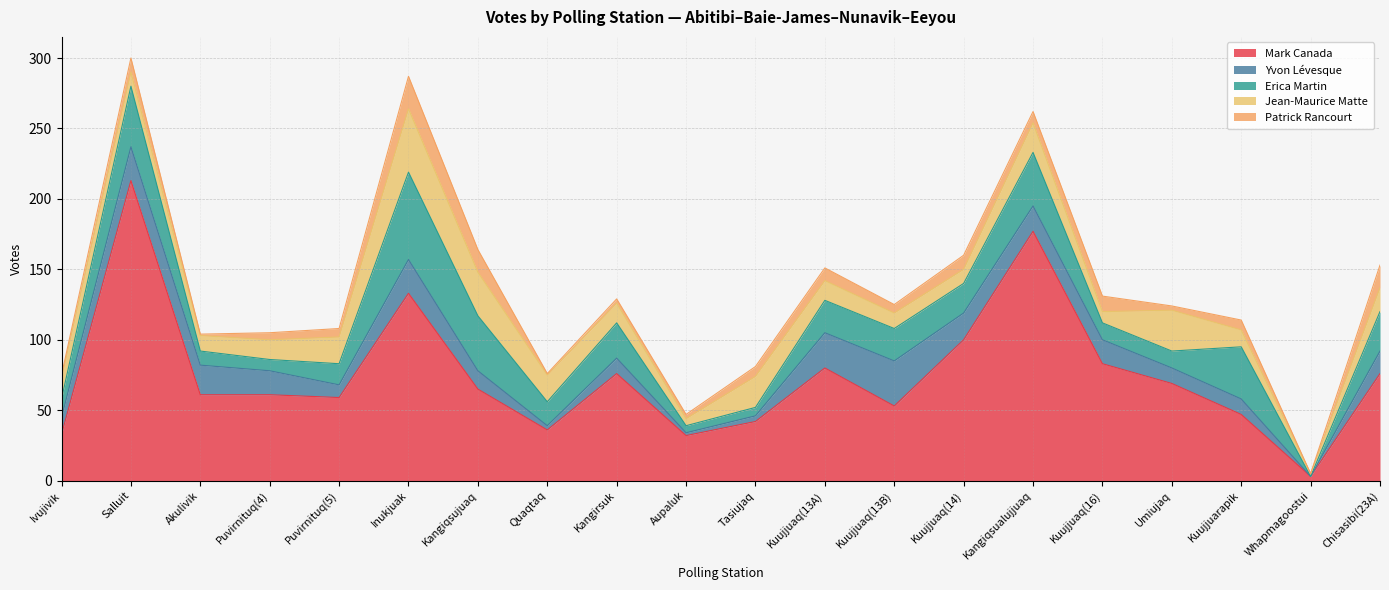

How many values in the Mark Canada series are below 65?

10